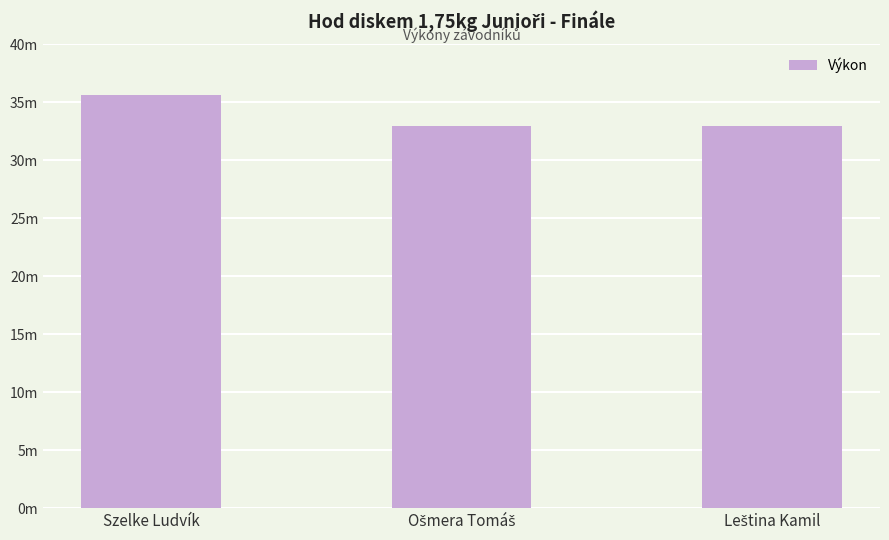

Is it true that the value at Szelke Ludvík is 47.4?

False